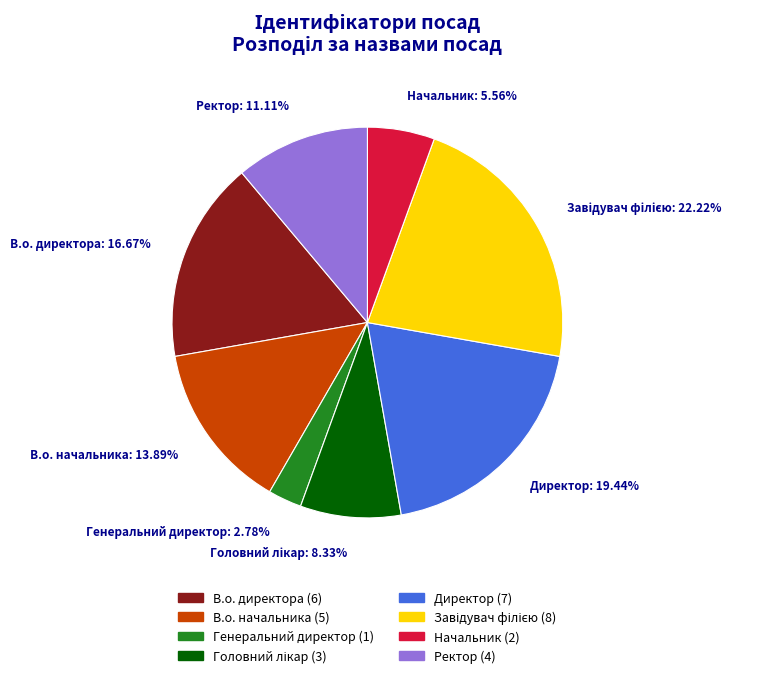

Which category has the smallest portion of the pie?

Генеральний директор